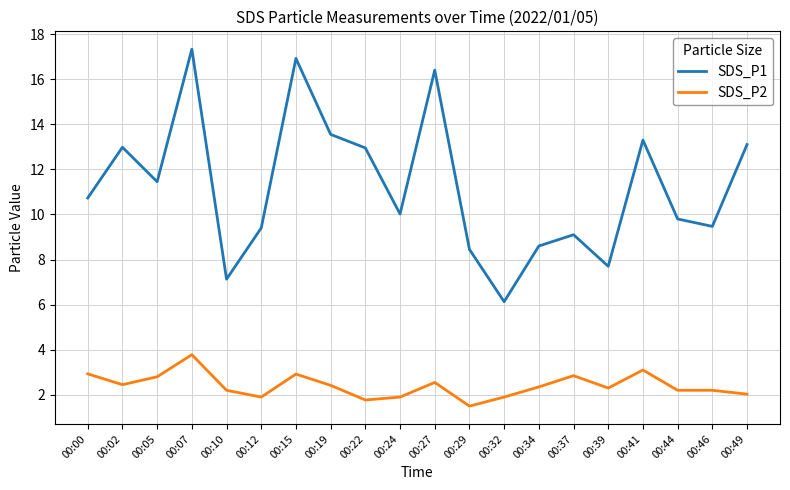

True or false: SDS_P1 has a value of 12.6 at 00:12.

False